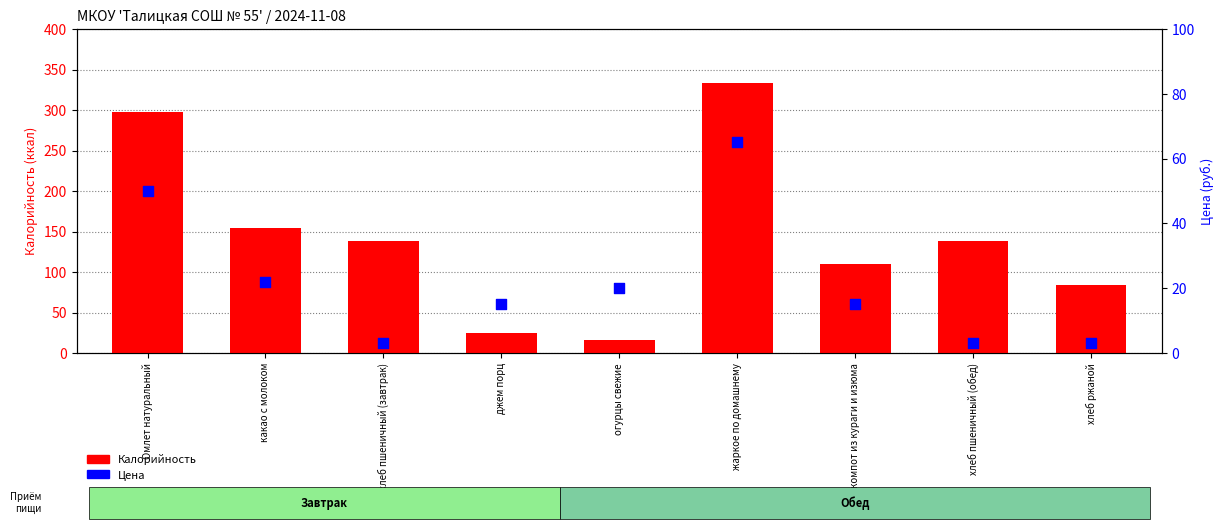

At how many categories does at least one series exceed 182?

2